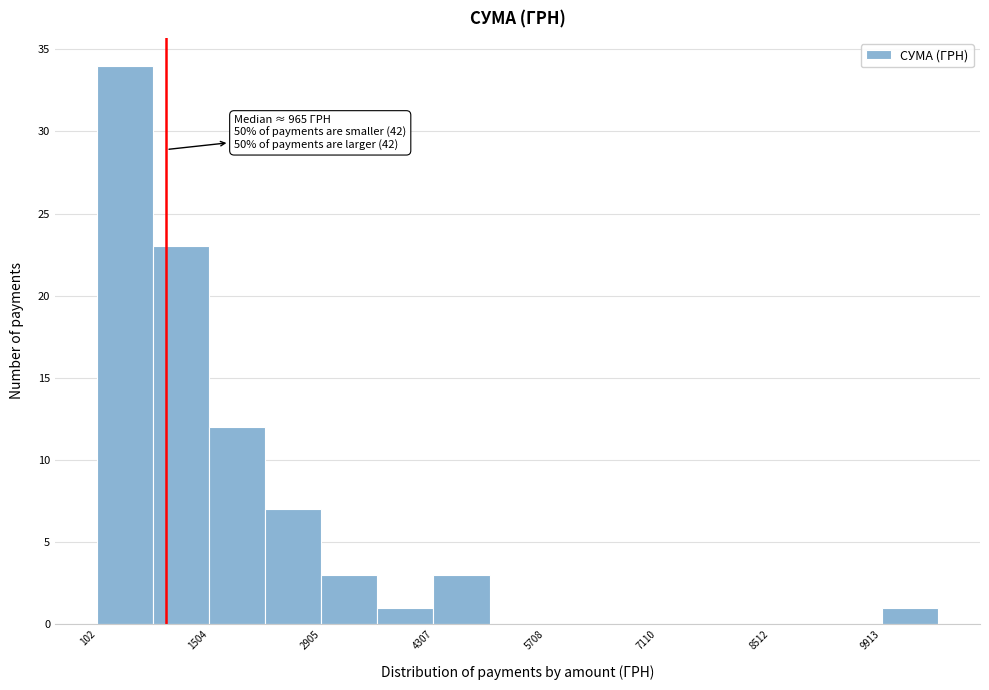

Around what value on the x-axis is the tallest bar? Give the approximate position of its centre, as read against the axis.

400